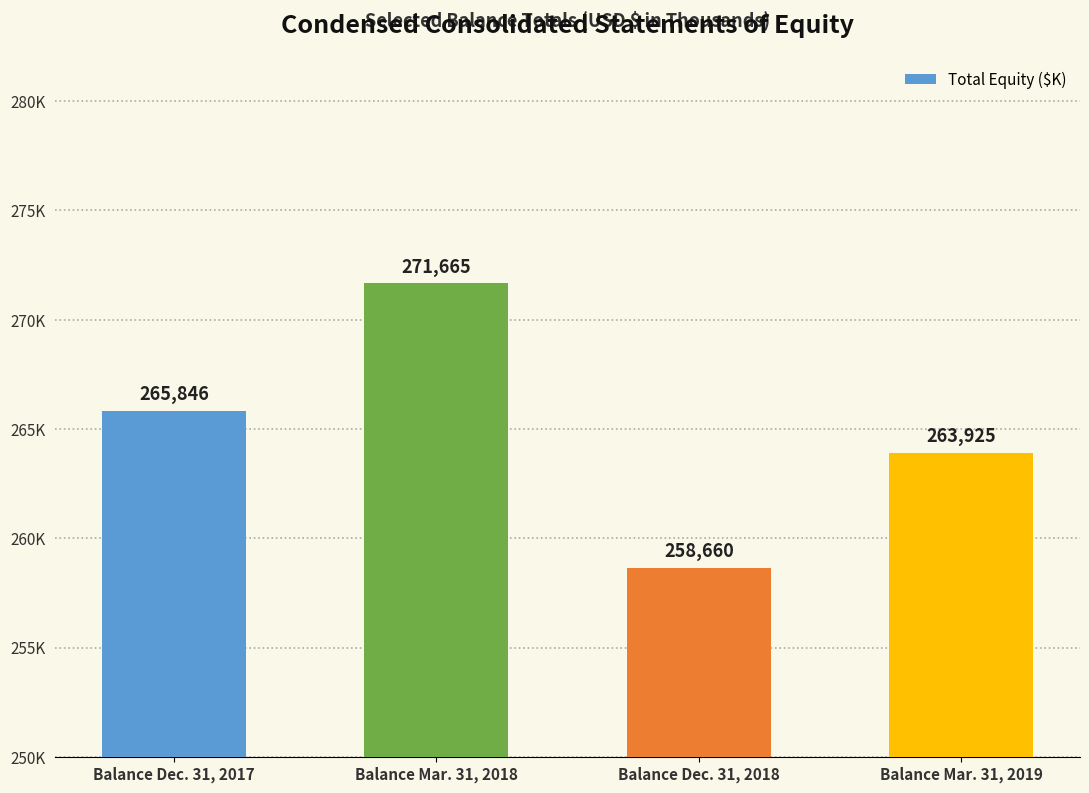

Approximately how many times larger is the value at Balance Dec. 31, 2017 compared to Balance Dec. 31, 2018?

1.0